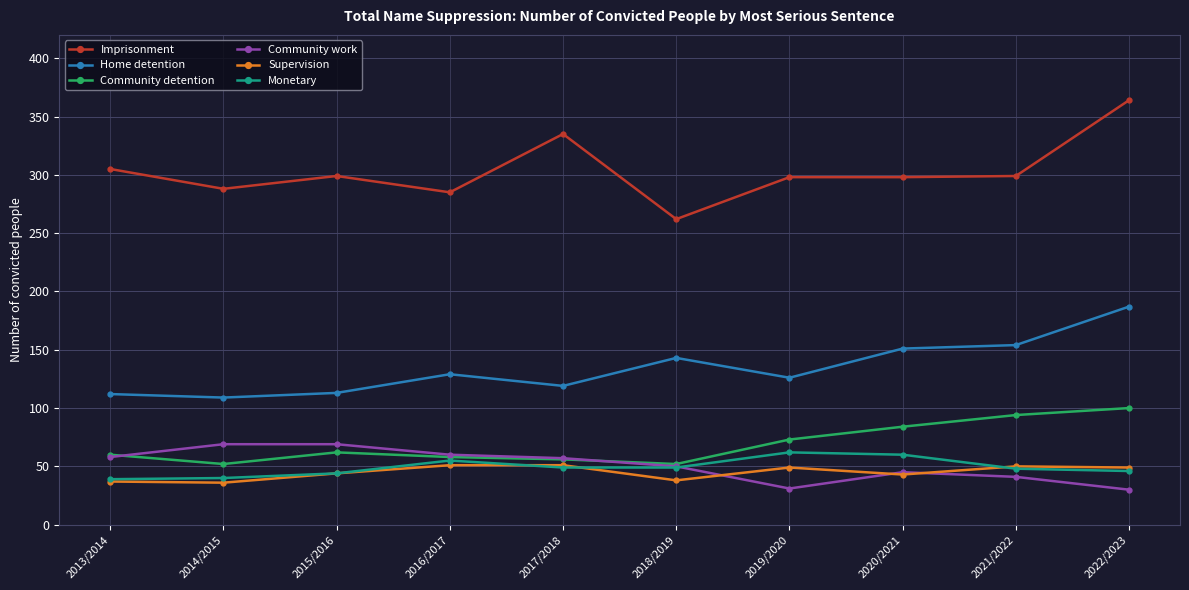

What is the greatest value displayed?

364